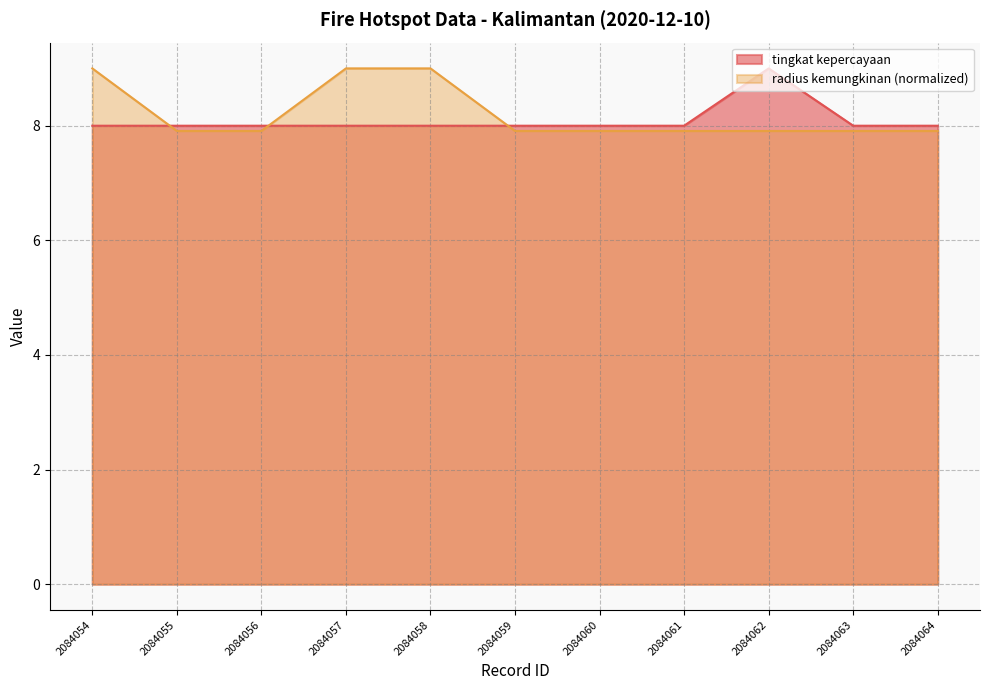

Reading left to right, transcribe all the data shown in this chart.

tingkat kepercayaan: 2084054=8.0	2084055=8.0	2084056=8.0	2084057=8.0	2084058=8.0	2084059=8.0	2084060=8.0	2084061=8.0	2084062=9.0	2084063=8.0	2084064=8.0
radius kemungkinan: 2084054=9.0	2084055=7.9	2084056=7.9	2084057=9.0	2084058=9.0	2084059=7.9	2084060=7.9	2084061=7.9	2084062=7.9	2084063=7.9	2084064=7.9